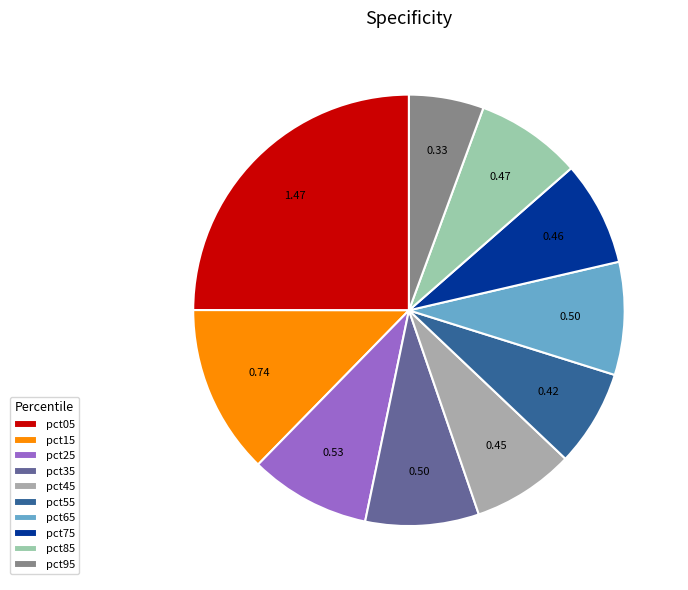

How many slices are in this pie chart?

10